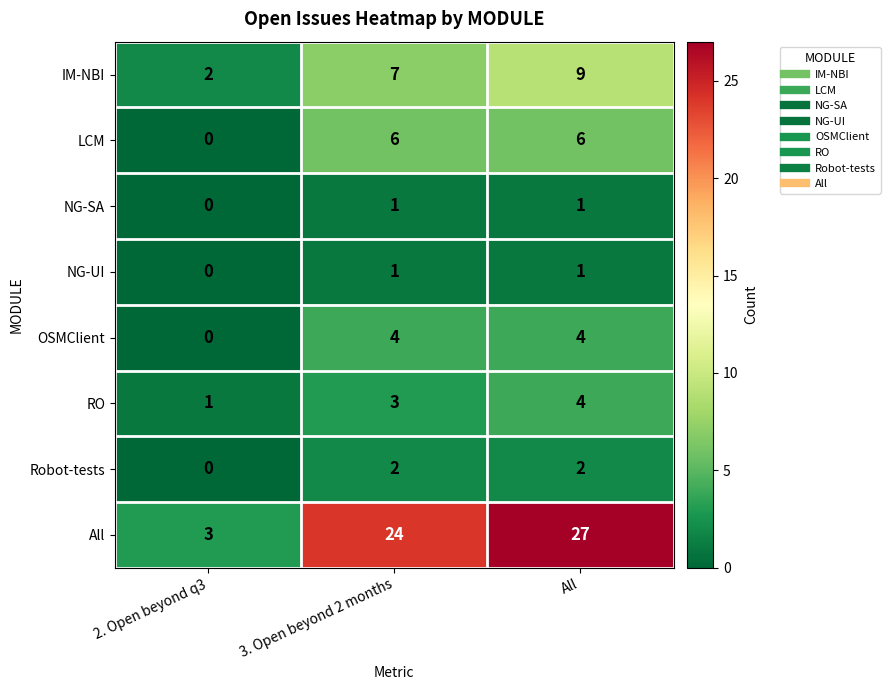

What is the difference between the second highest and minimum values in the LCM series?

6